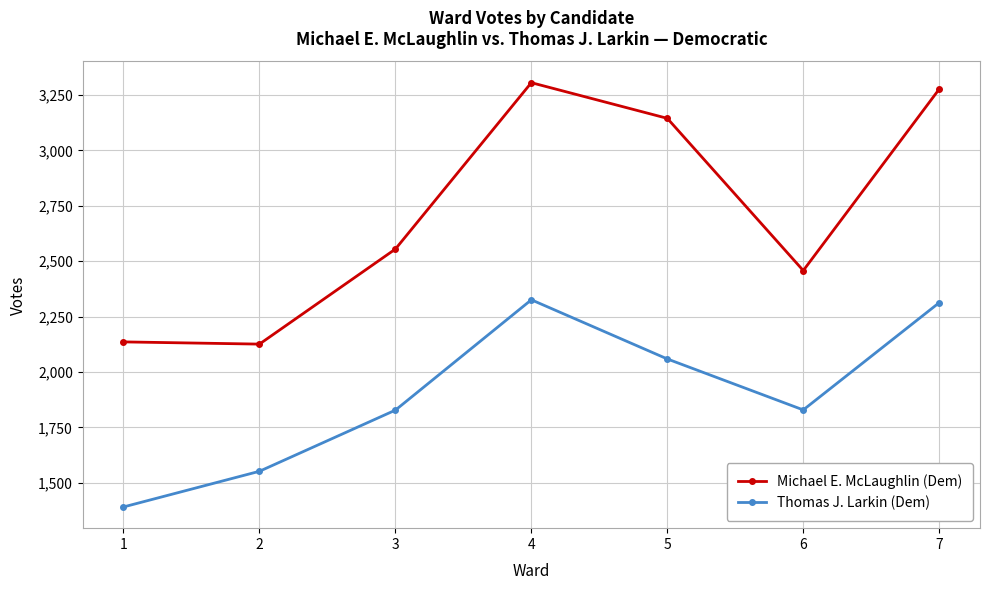

At which category does Thomas J. Larkin (Dem) reach its first local valley?

6